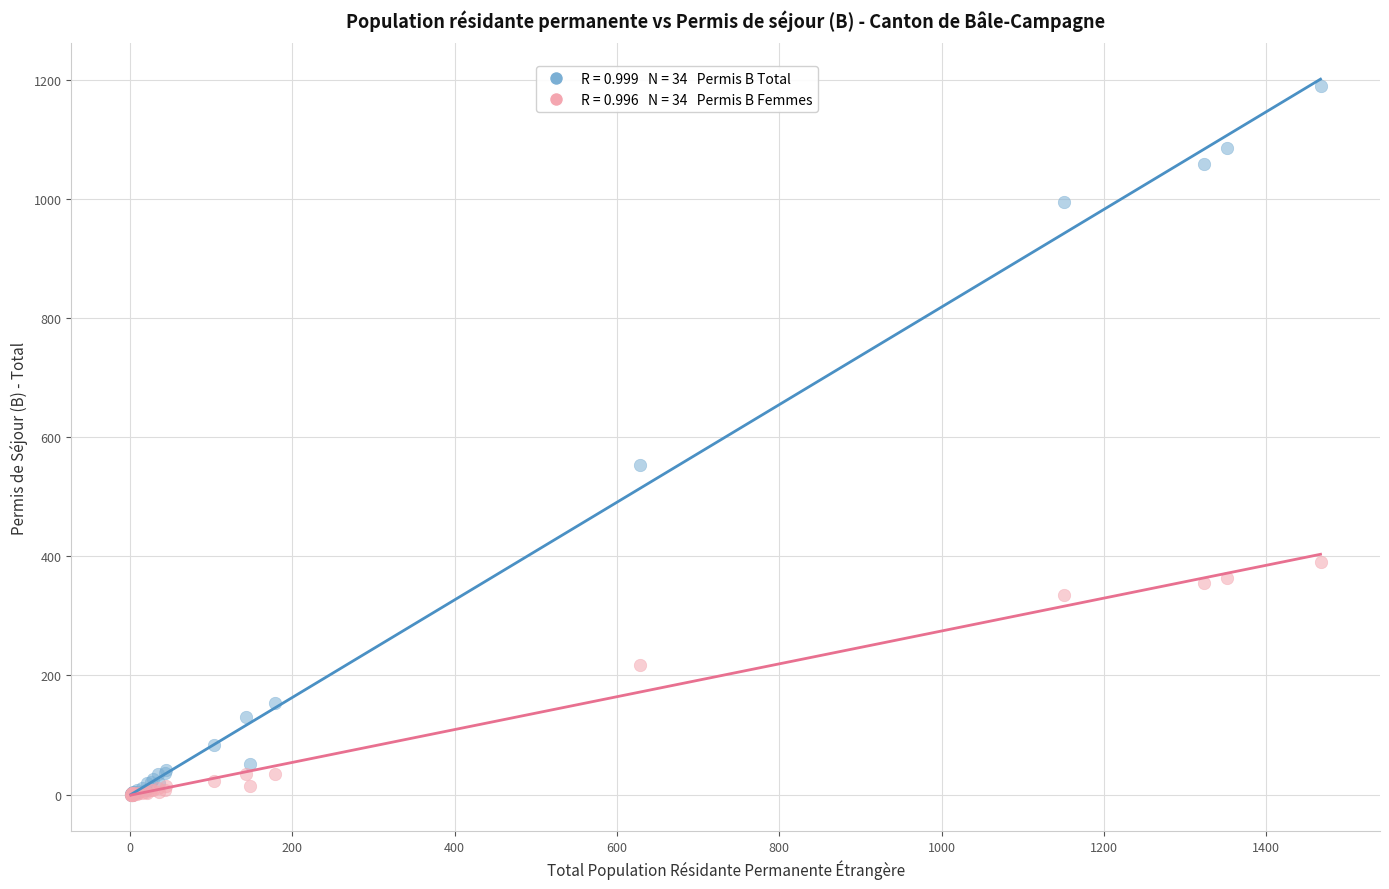

Across all series, what Y value is closest to 594?

553